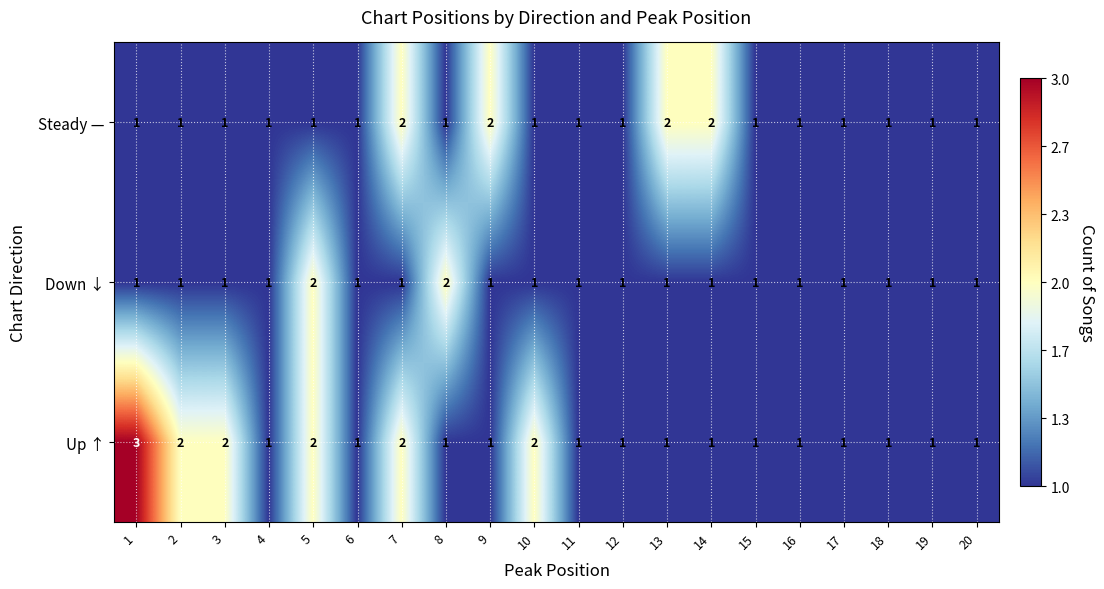

Rank the series by their average value, from lowest to highest.

Down ↓, Steady —, Up ↑